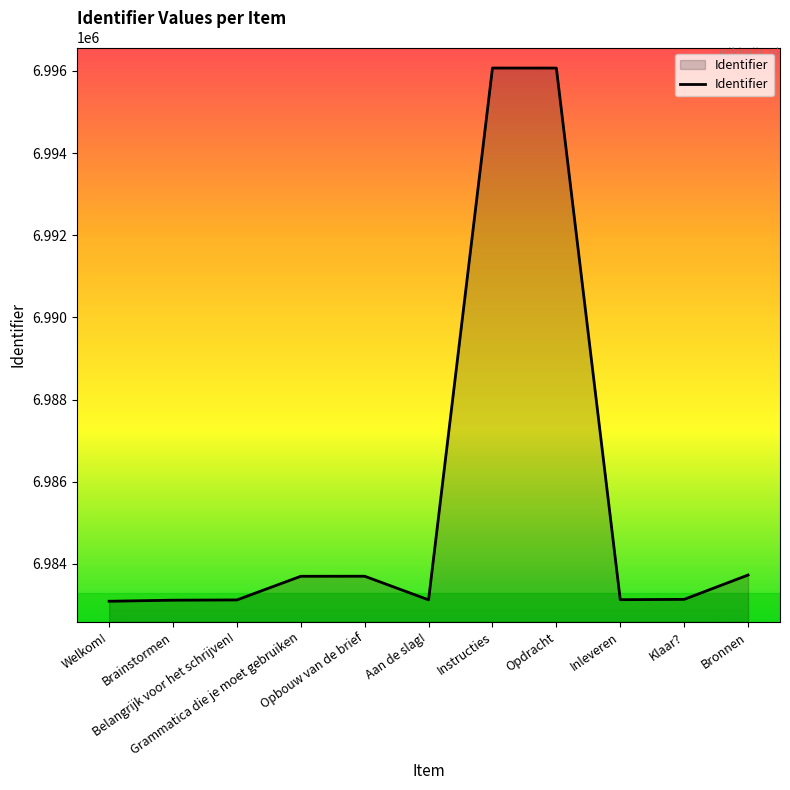

What is the ratio of the value at Brainstormen to the value at Opdracht?

1.0